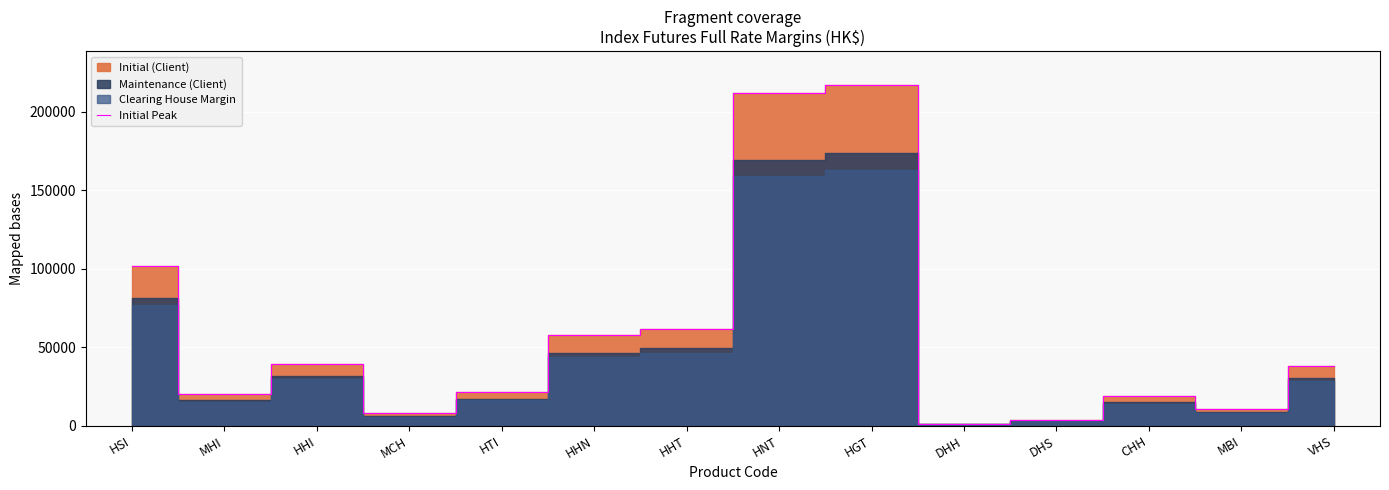

Rank the categories by value from lowest to highest.

DHH, DHS, MCH, MBI, CHH, MHI, HTI, VHS, HHI, HHN, HHT, HSI, HNT, HGT